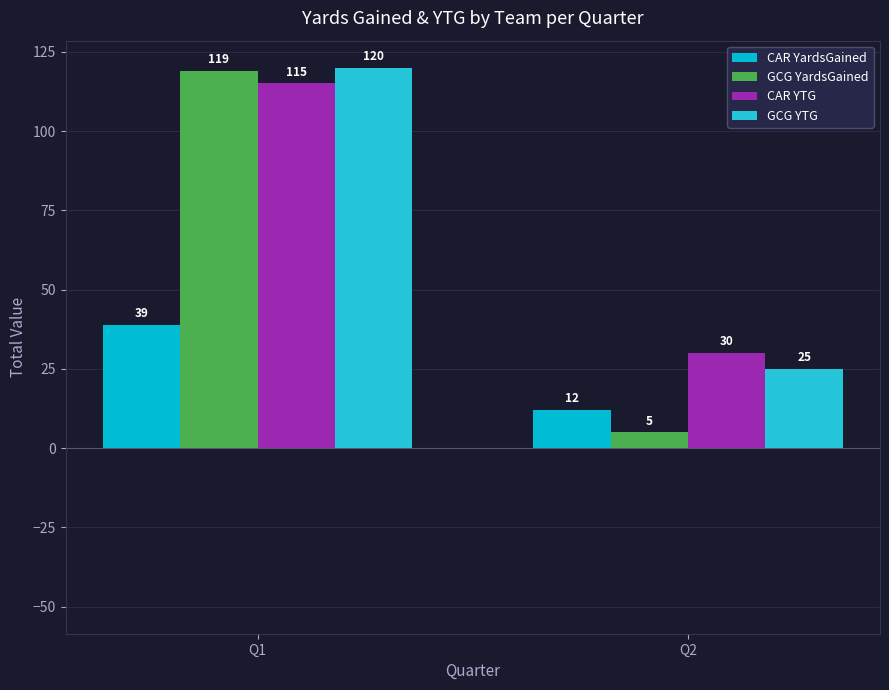

What is the sum of the GCG YardsGained values at Q2 and Q1?

124